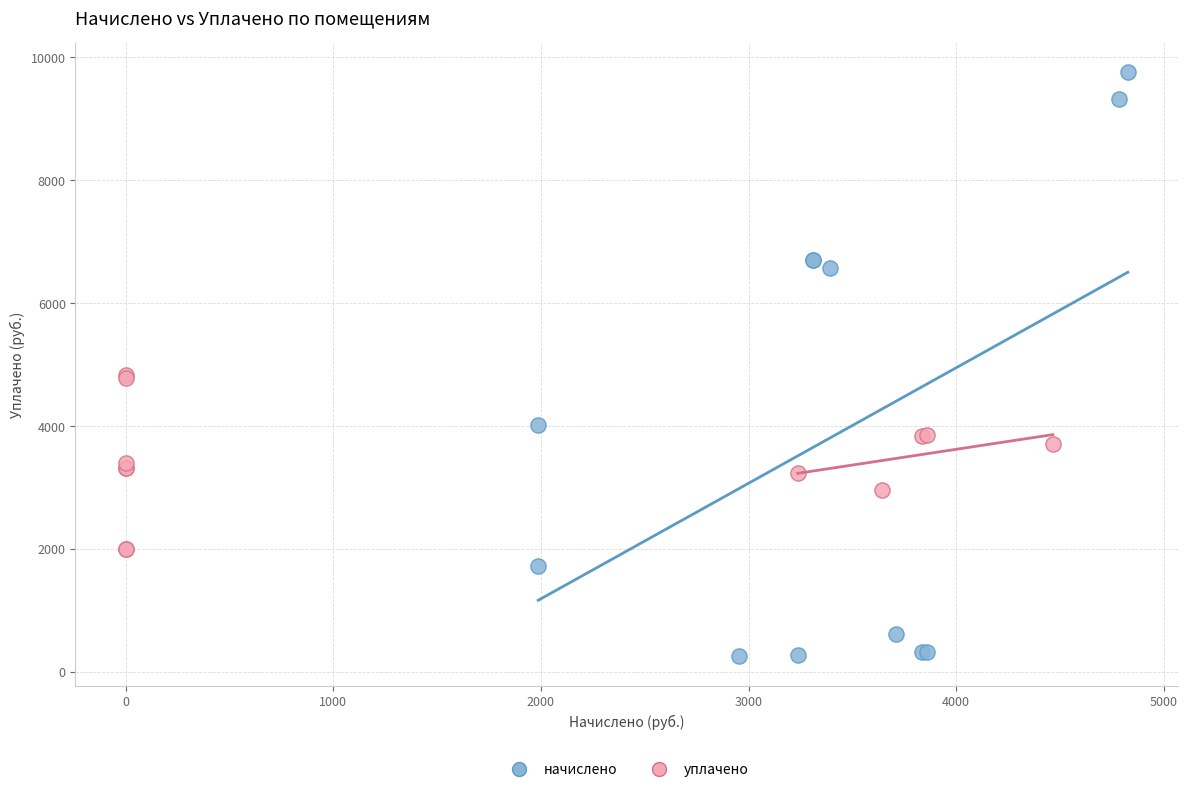

Which series reaches the maximum Y coordinate?

начислено